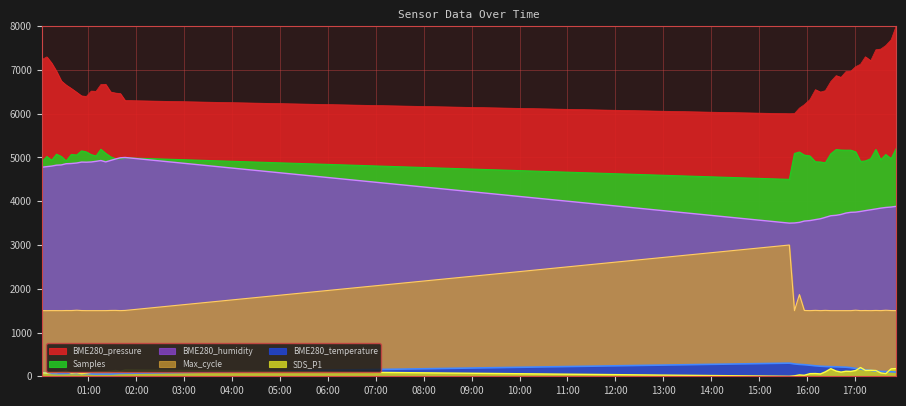

What is the label of the 38th point from the right?

2023/03/25 00:13:55